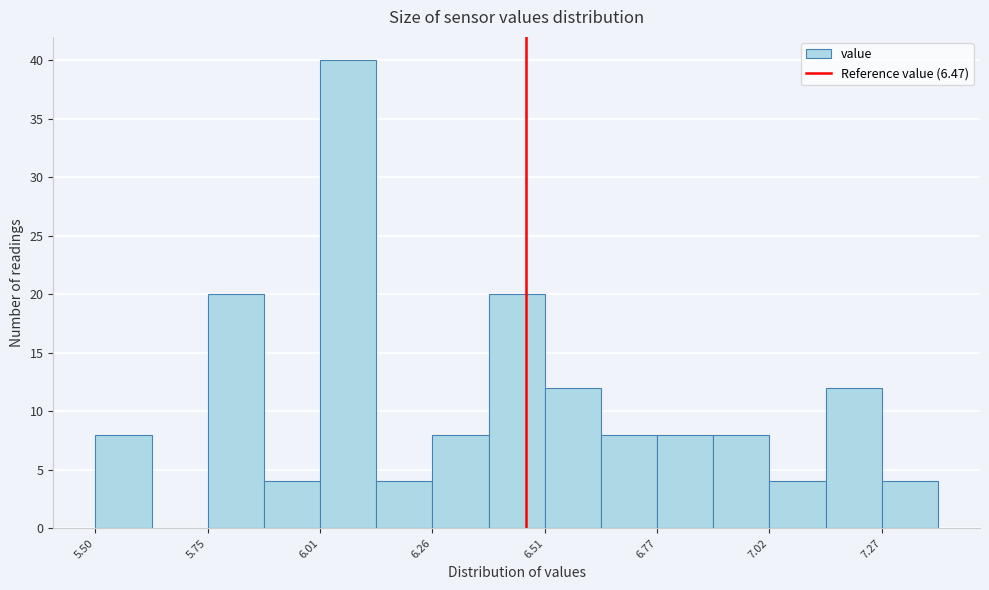

Read against the x-axis, roughly where is the centre of the tallest bar?

6.05